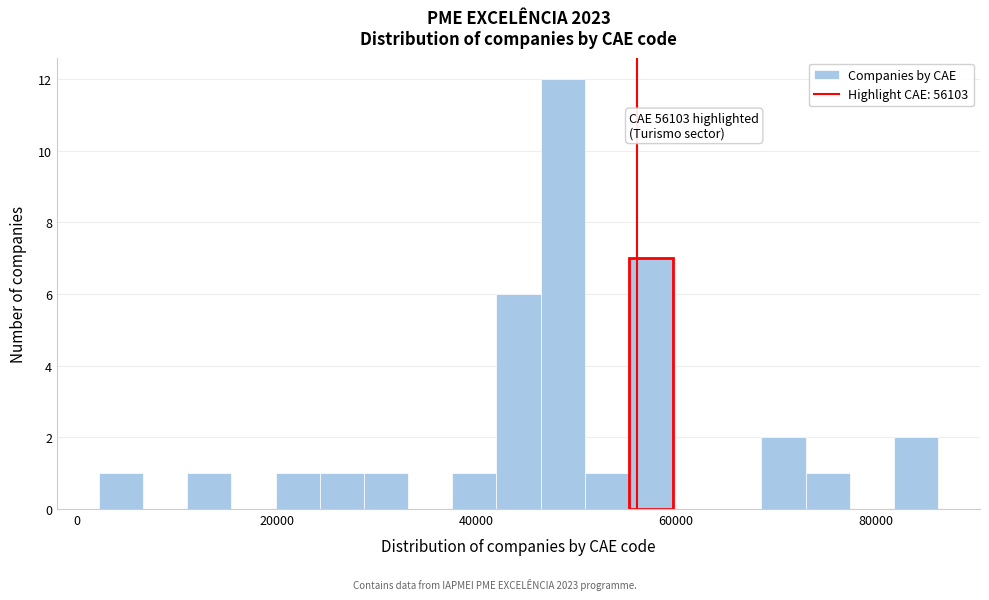

Read against the x-axis, roughly where is the centre of the tallest bar?

48000